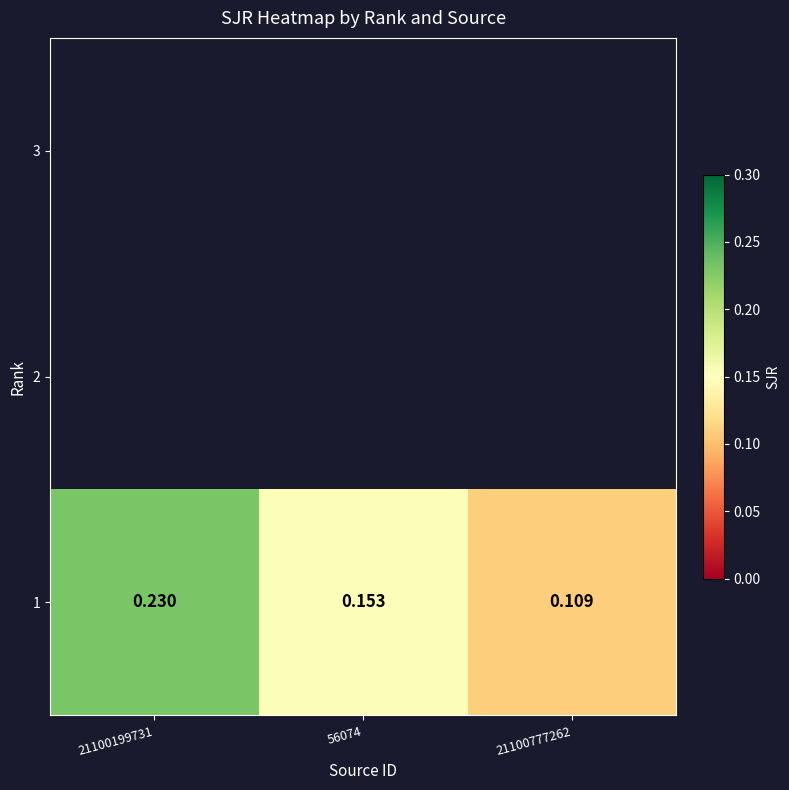

What is the difference between the maximum and minimum values?

0.1